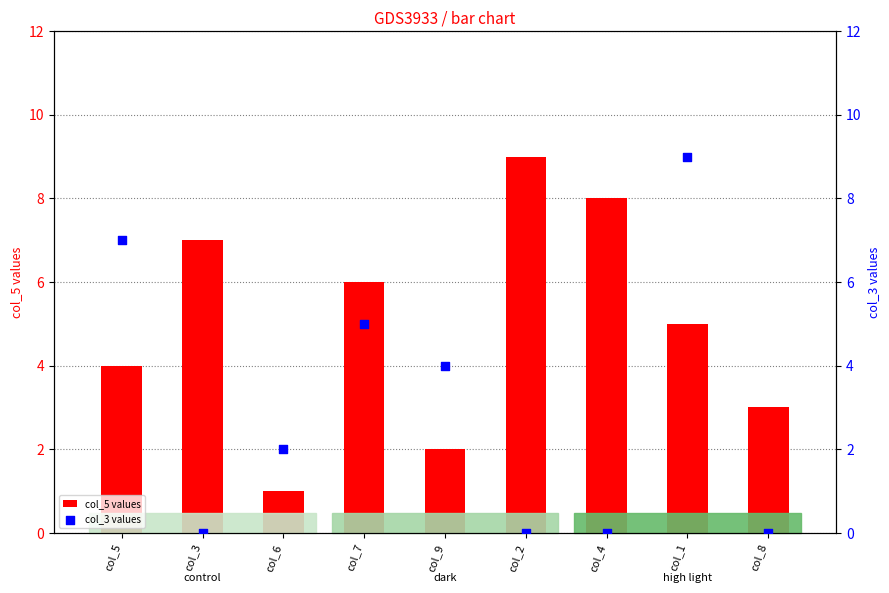

Is the value of col_5 values at col_9 greater than the value of col_3 values at col_7?

No